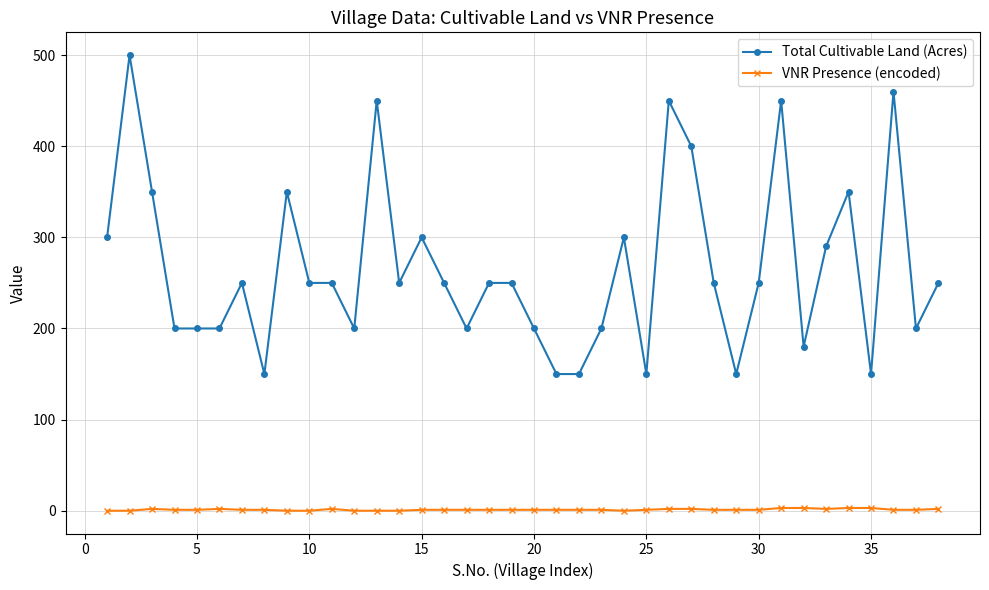

What is the minimum value for Total Cultivable Land (Acres)?

150